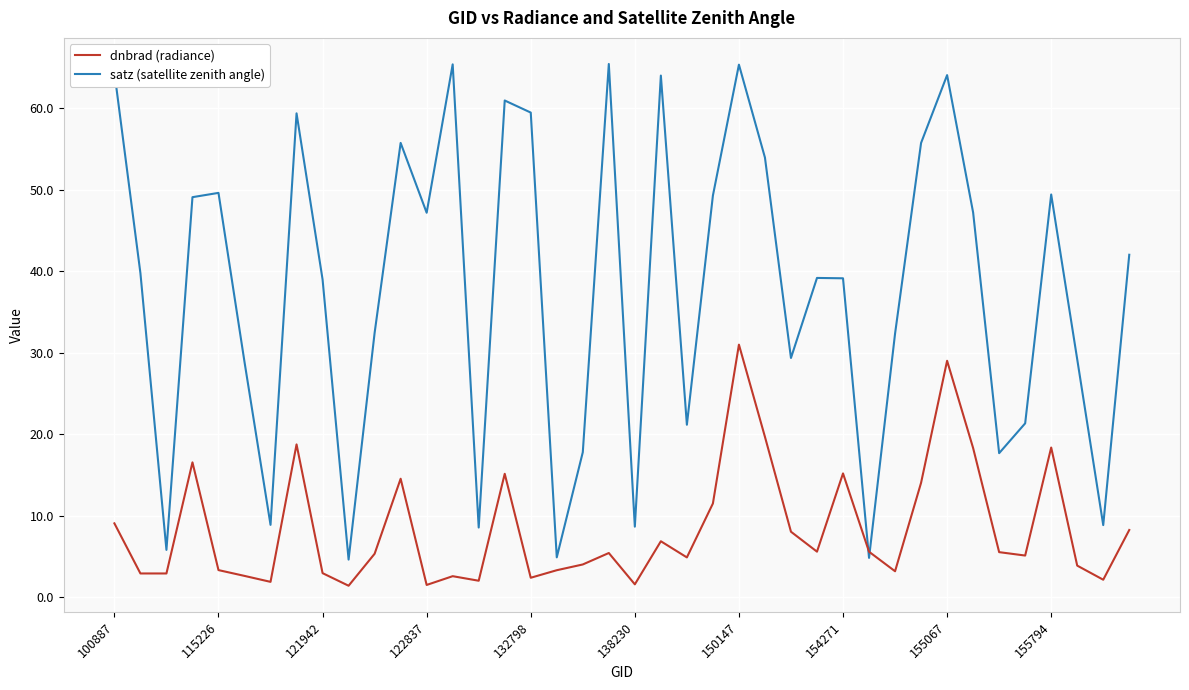

Which series has the widest spread of values?

satz (satellite zenith angle)